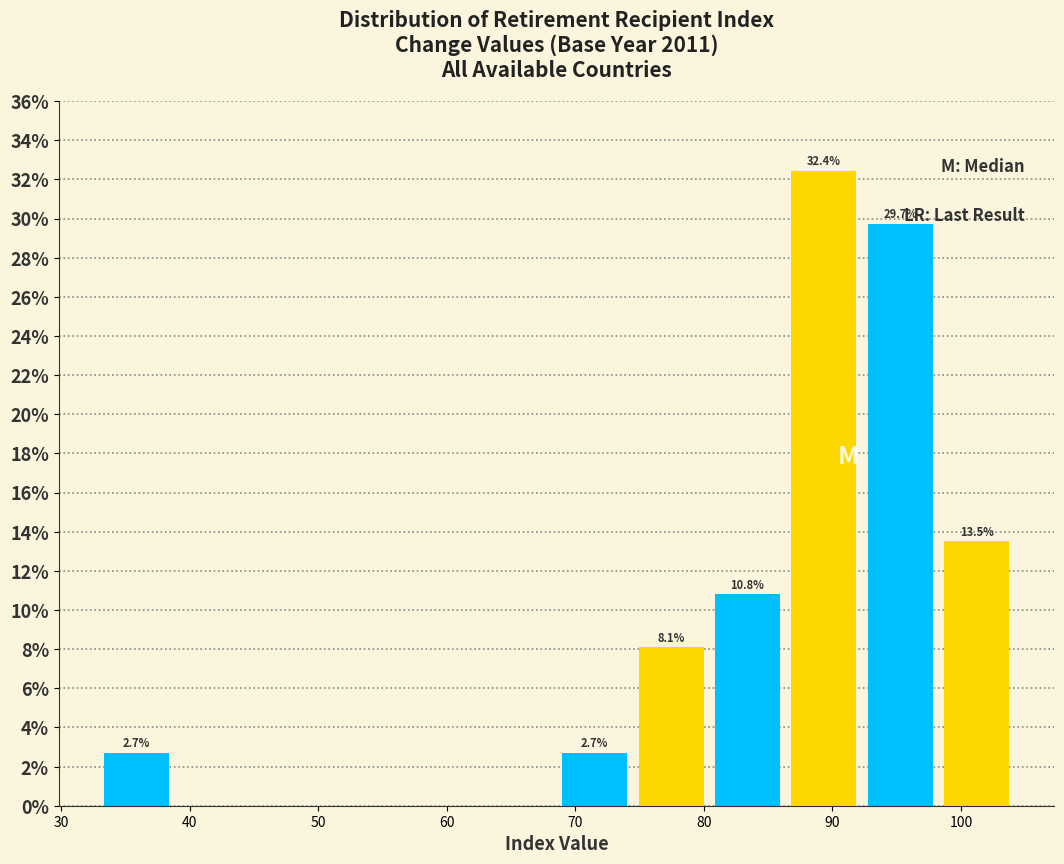

Over which range of the x-axis is the bar tallest?

86 to 92